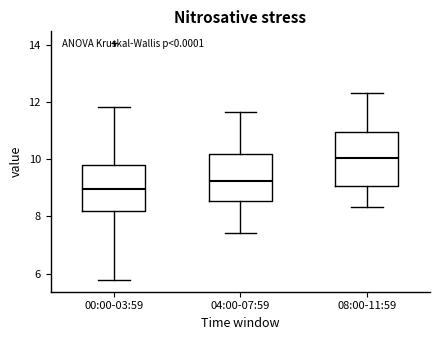

Reading left to right, read every box against the y-axis: the position of its median line, the range the box covers, and the ends of its whiskers. The values are not printed on the chart, so give them approximately, as read against the axis.

00:00-03:59: median 9.0, box 8.2 to 9.8, whiskers 5.8 to 11.8
04:00-07:59: median 9.2, box 8.6 to 10.2, whiskers 7.4 to 11.6
08:00-11:59: median 10.0, box 9.0 to 11.0, whiskers 8.4 to 12.4